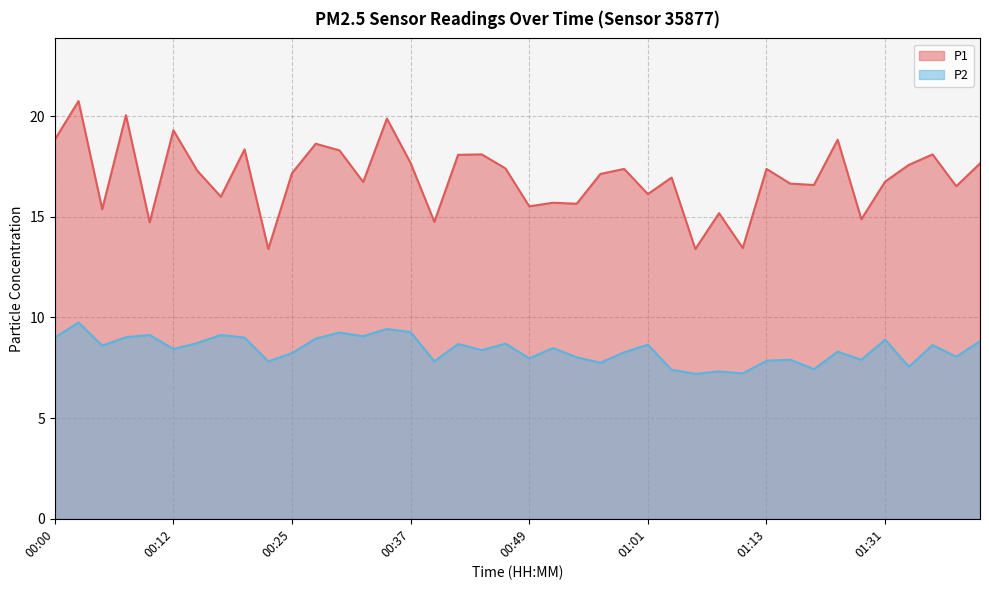

What is the difference between the maximum and second lowest values in the P2 series?

2.5